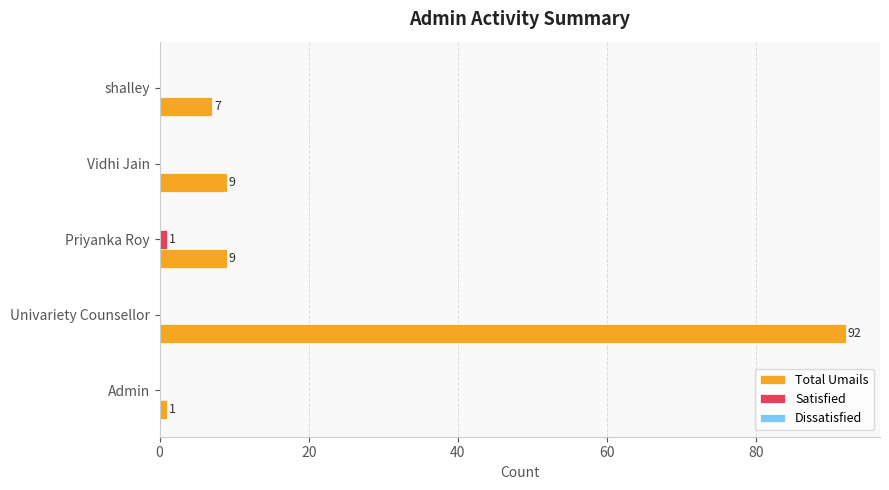

How many Satisfied values are between 0 and 1?

5